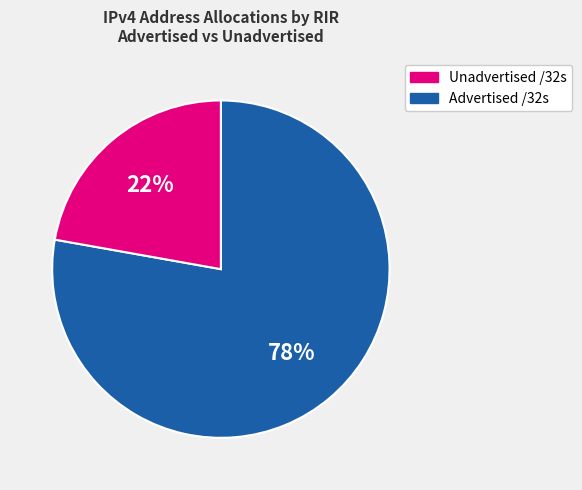

To the nearest percent, what is the average slice percentage?

50%